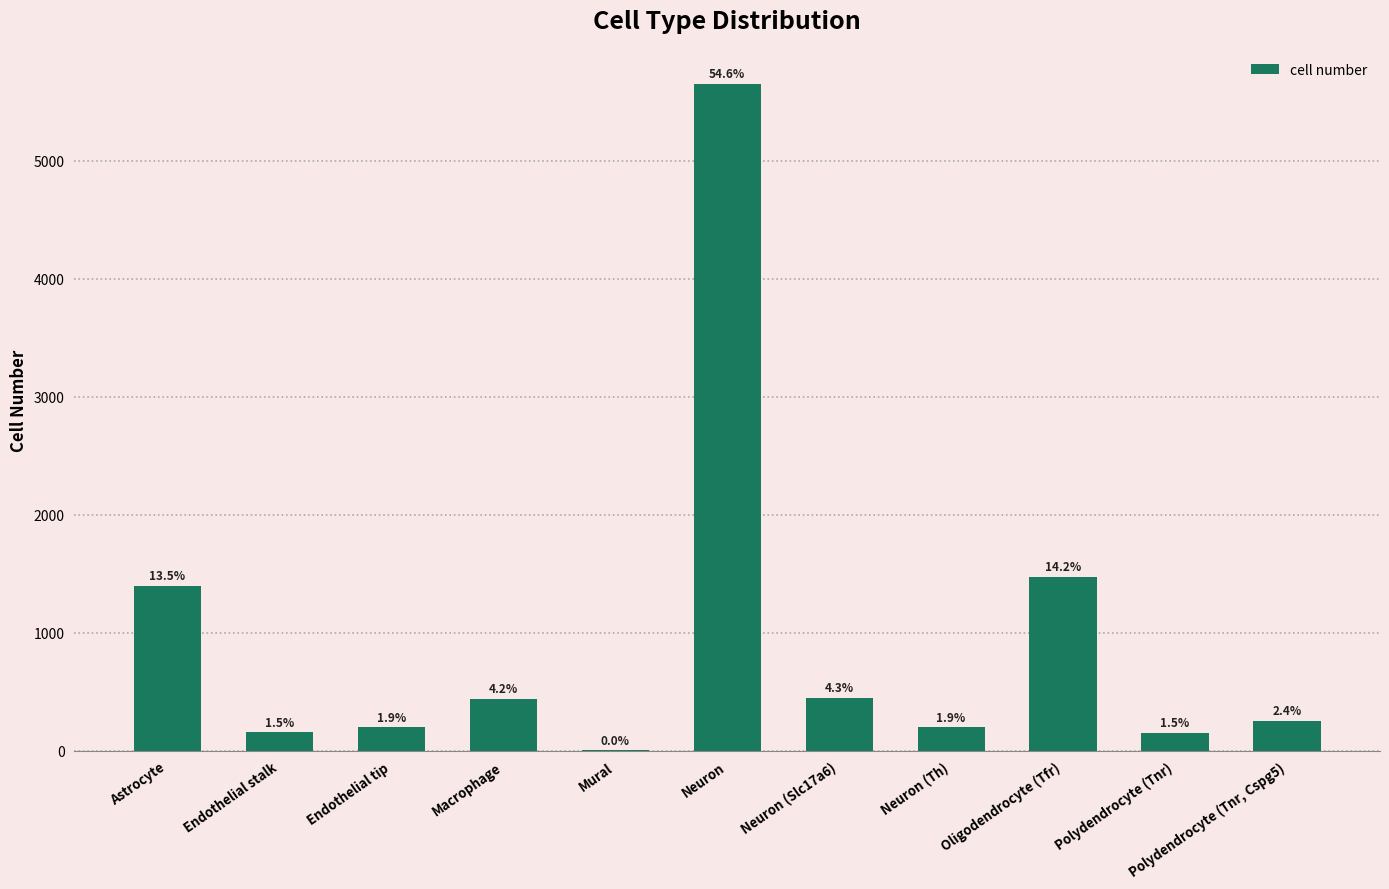

Which has a higher value, Astrocyte or Oligodendrocyte (Tfr)?

Oligodendrocyte (Tfr)